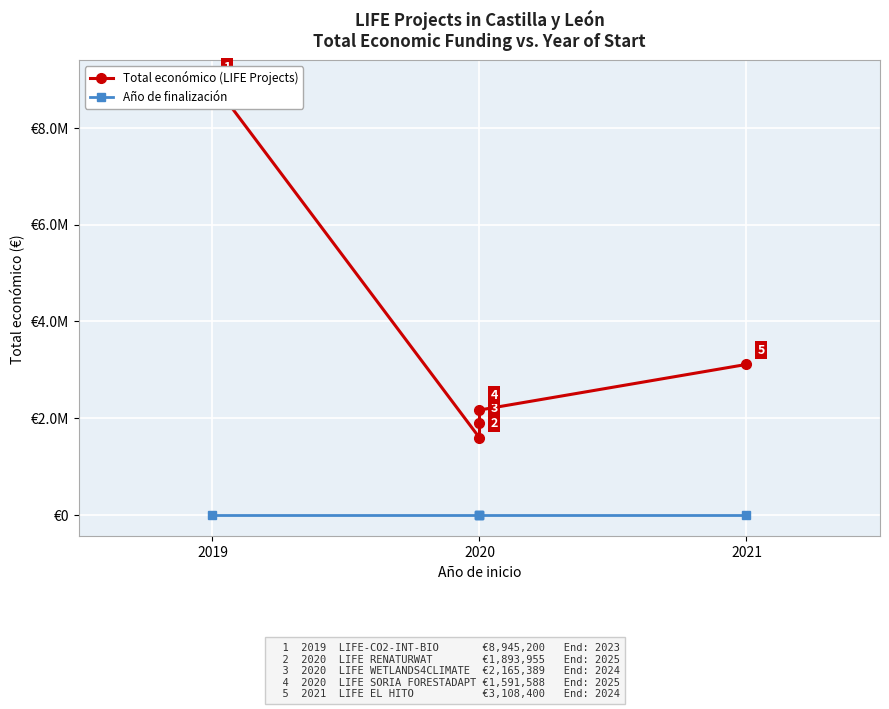

The Total económico (LIFE Projects) series shows 3381200 at 2019. True or false?

False